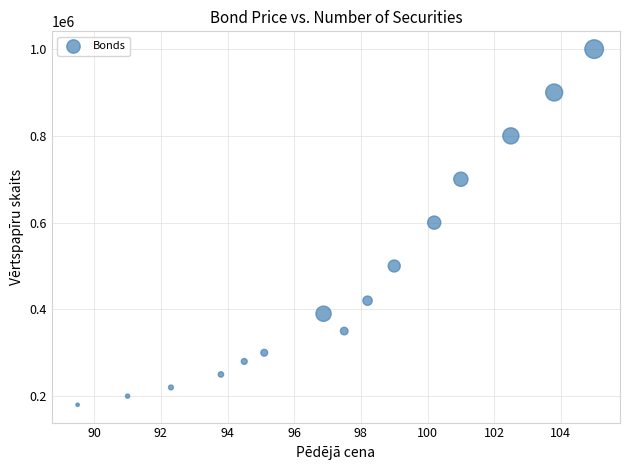

What Y value in the scatter plot is closest to 590000?

600000